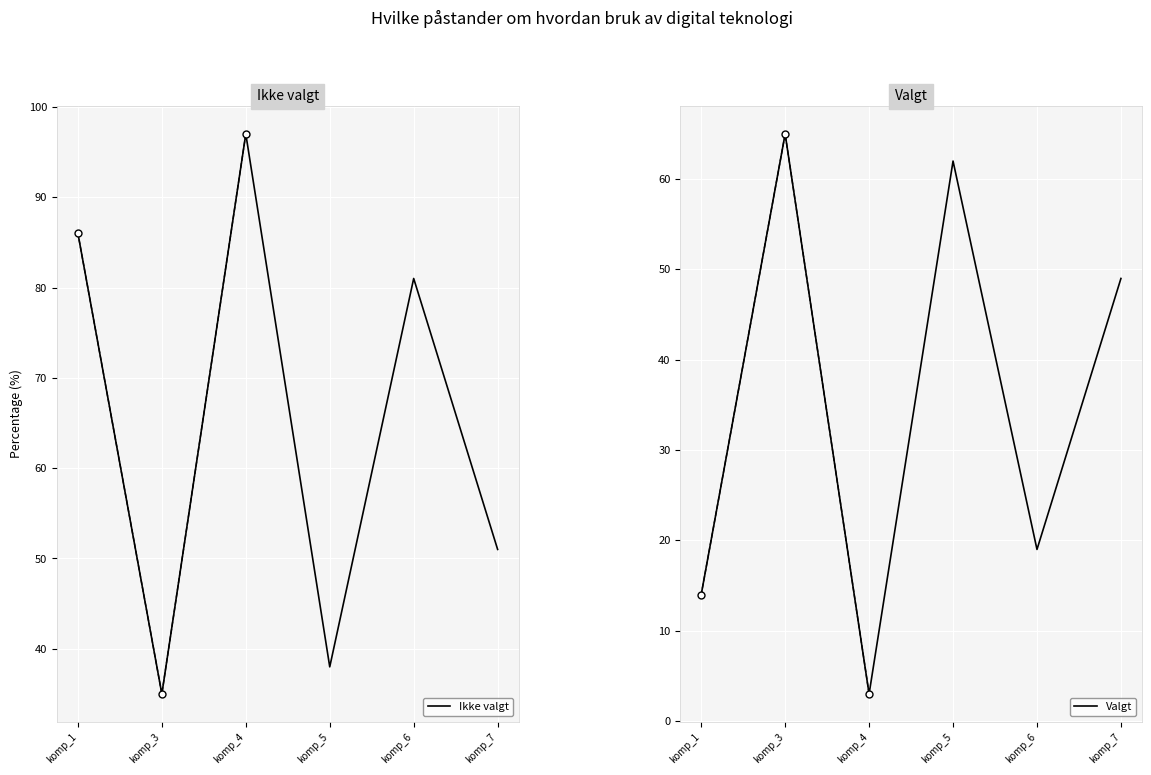

What is the average value of the Ikke valgt series?

65